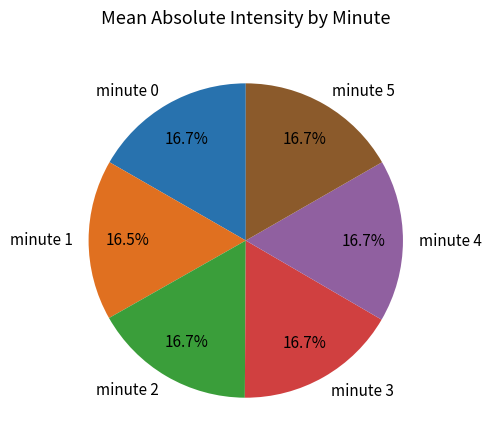

What percentage is NOT represented by minute 4?

83.3%